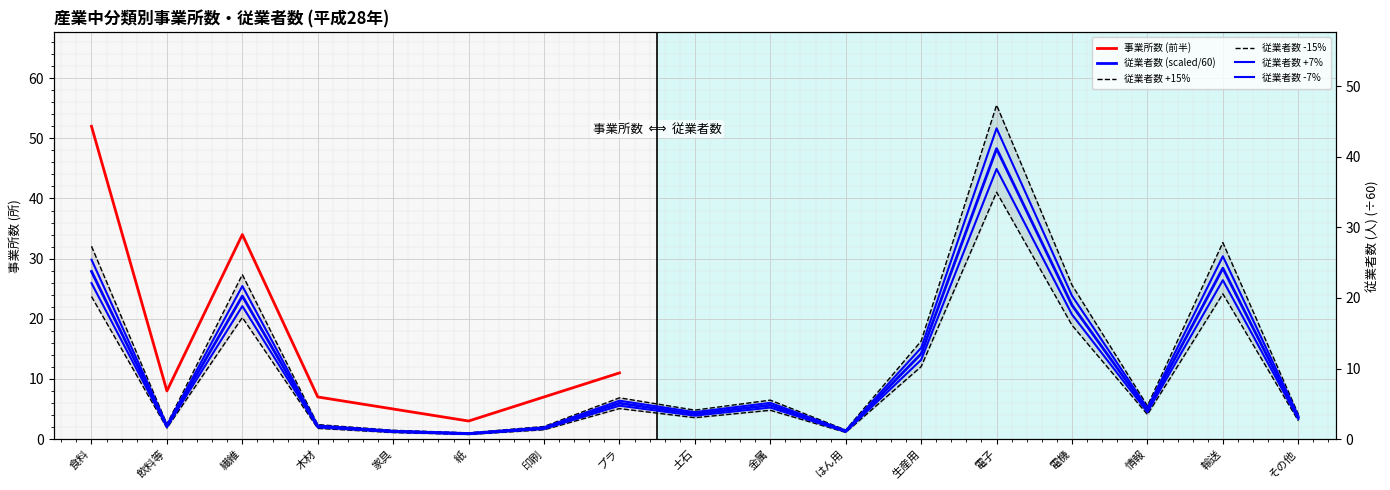

Which label corresponds to the largest value in the chart?

電子